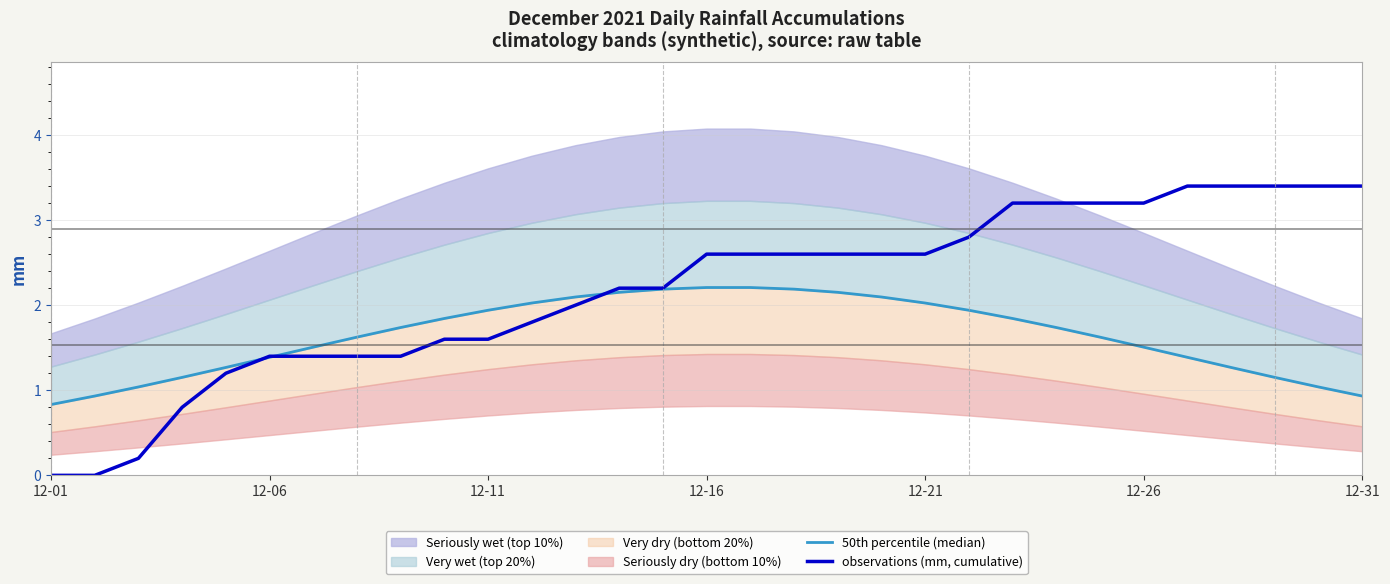

Which series ends up on top after the final intersection of observations (mm, cumulative) and 50th percentile (median)?

observations (mm, cumulative)